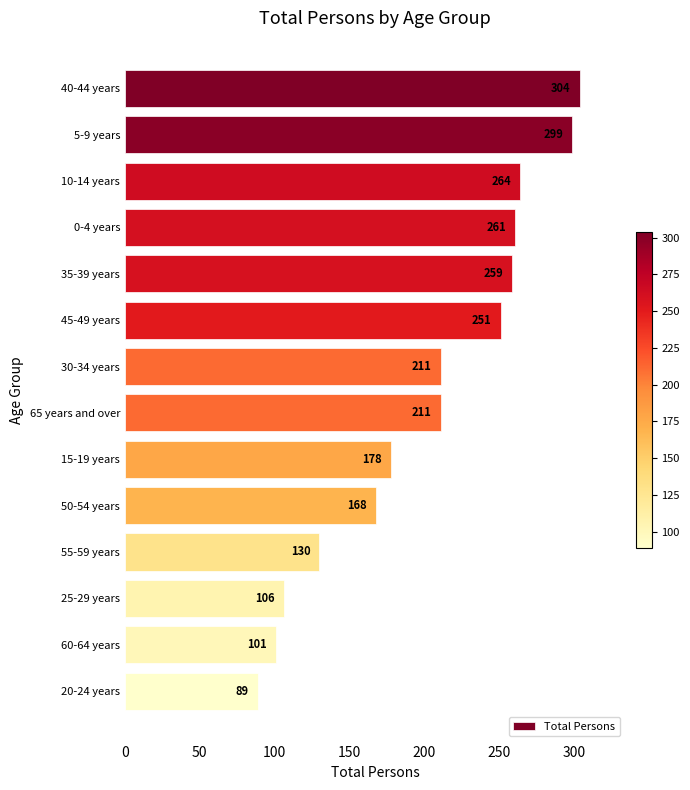

What position from the bottom is 60-64 years?

2